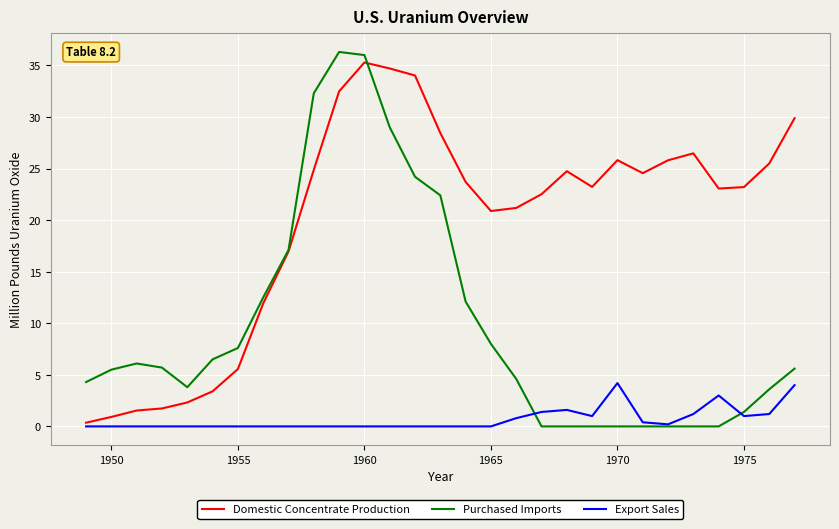

Which series has the largest total across all categories?

Domestic Concentrate Production